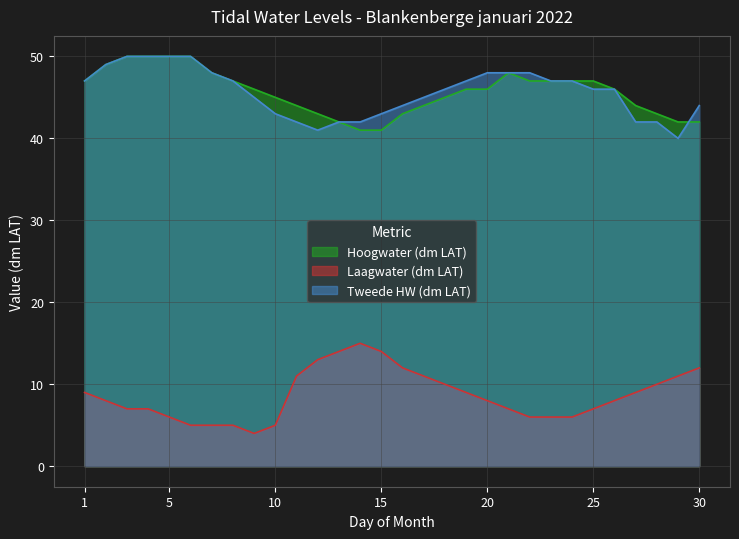

How many values in the Hoogwater dm LAT (Jan second half) series are below 46?

7